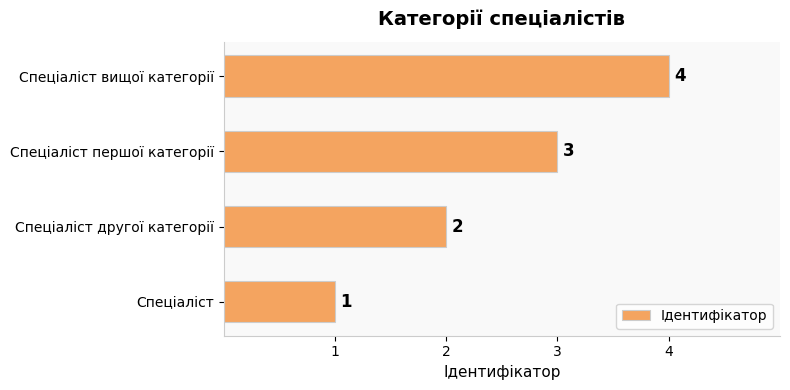

Which category has the lowest value across all series?

Спеціаліст